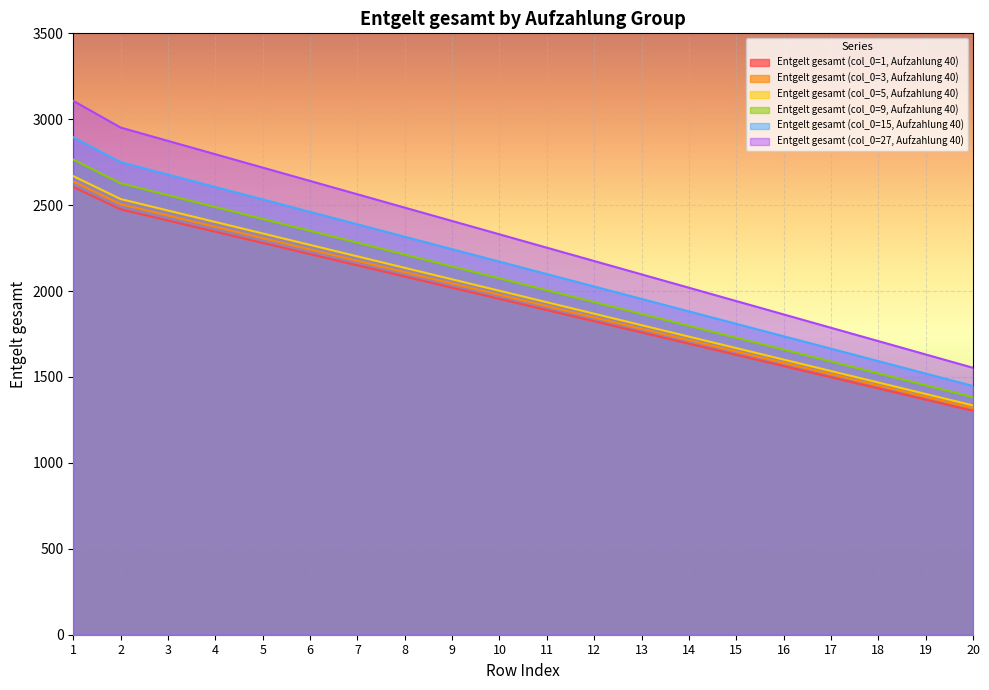

Which has a higher value, 20 or 5?

5